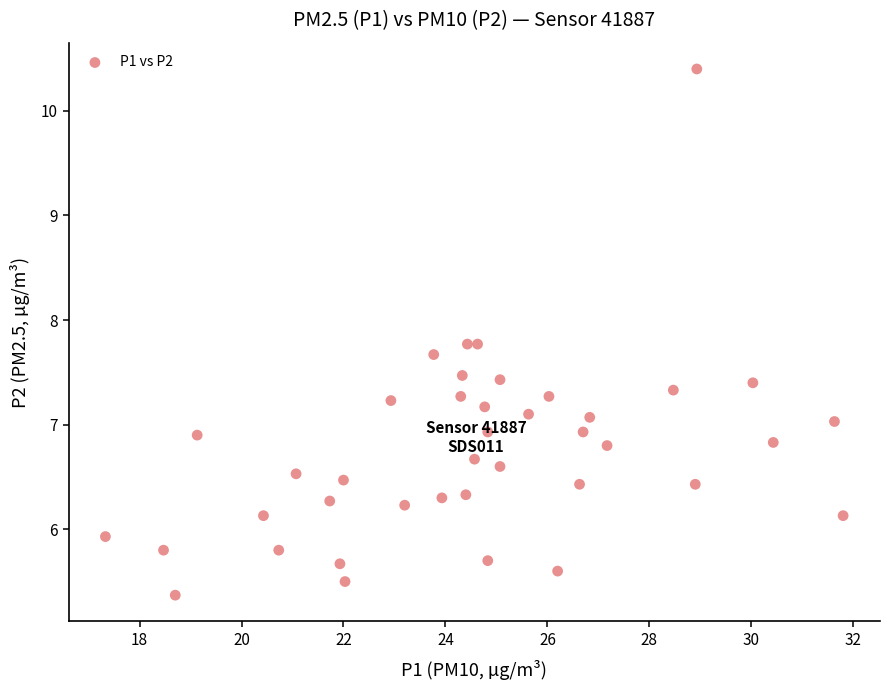

What is the range of Y values (max minus min)?

5.0